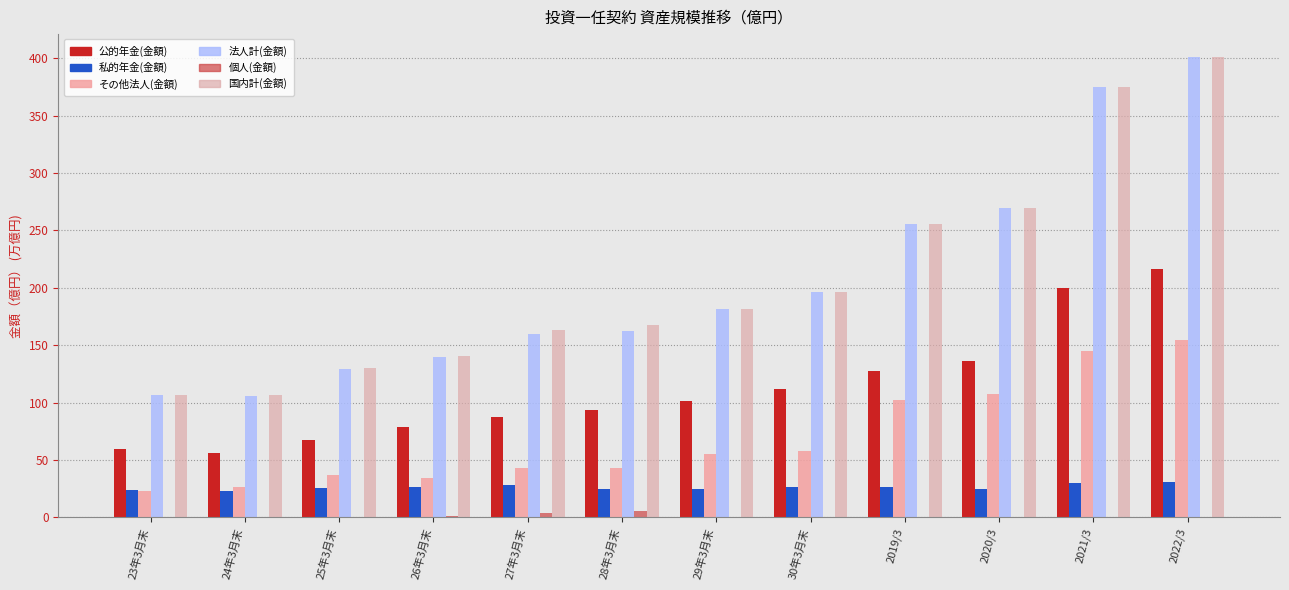

What is the total value across all series at 26年3月末?

420.8